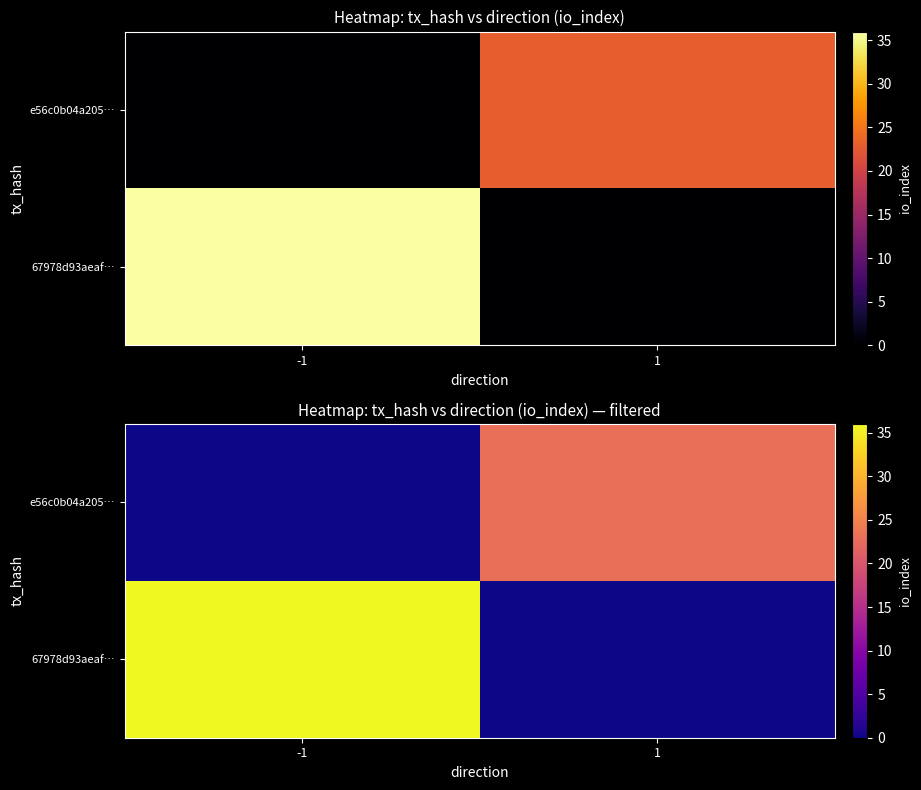

What is the spread (max minus min) of values at -1?

36